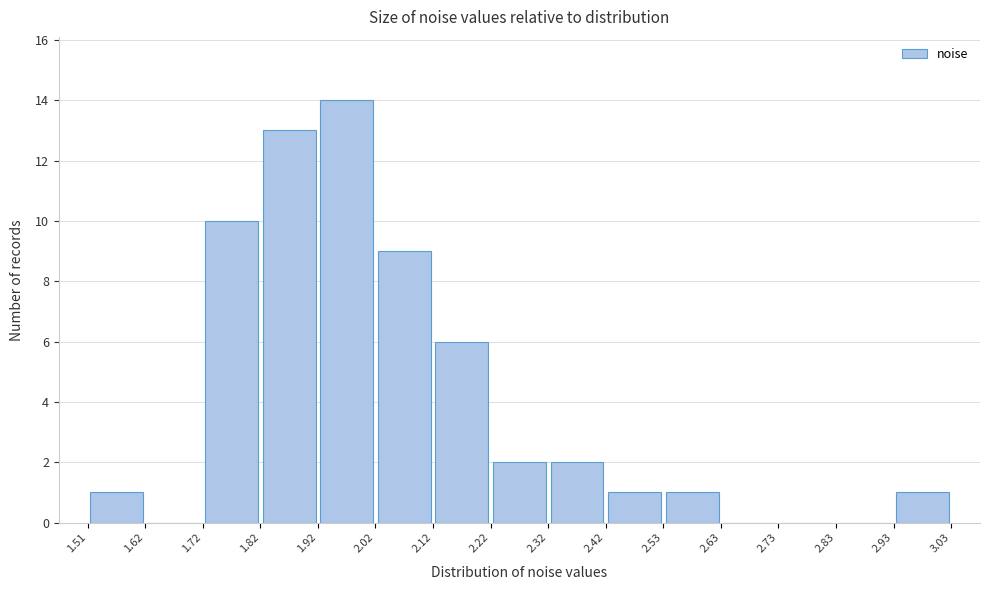

Reading left to right, list every bar in this chart as the range it spans on the x-axis followed by its height. The values are not printed on the chart, so give them approximately, as read against the axis.

1.51 to 1.62: 1
1.62 to 1.72: 0
1.72 to 1.82: 10
1.82 to 1.92: 13
1.92 to 2.02: 14
2.02 to 2.12: 9
2.12 to 2.22: 6
2.22 to 2.32: 2
2.32 to 2.42: 2
2.42 to 2.53: 1
2.53 to 2.63: 1
2.63 to 2.73: 0
2.73 to 2.83: 0
2.83 to 2.93: 0
2.93 to 3.03: 1